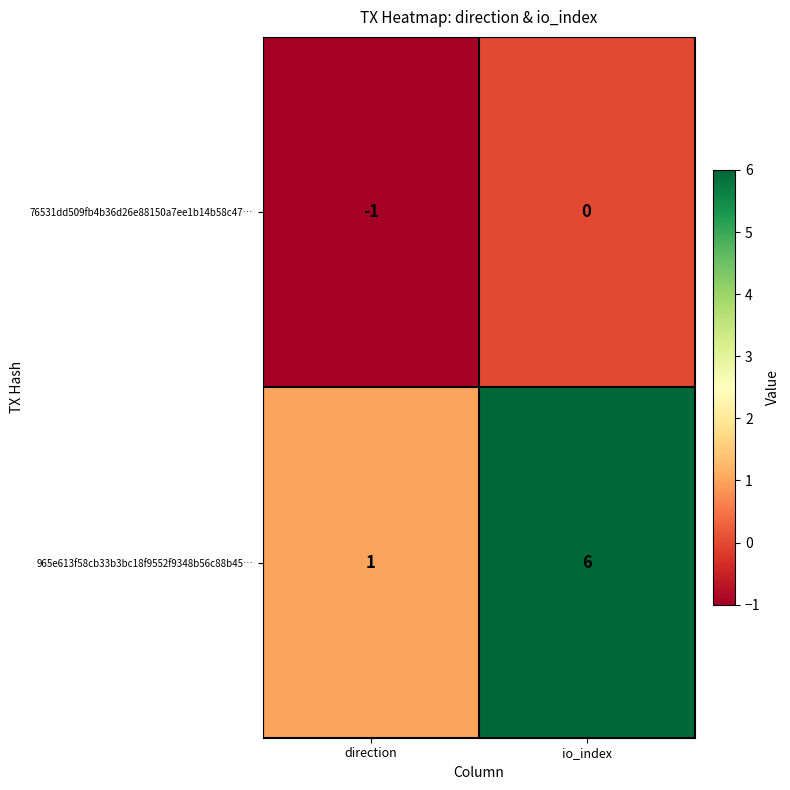

What is the minimum value shown in the chart?

-1